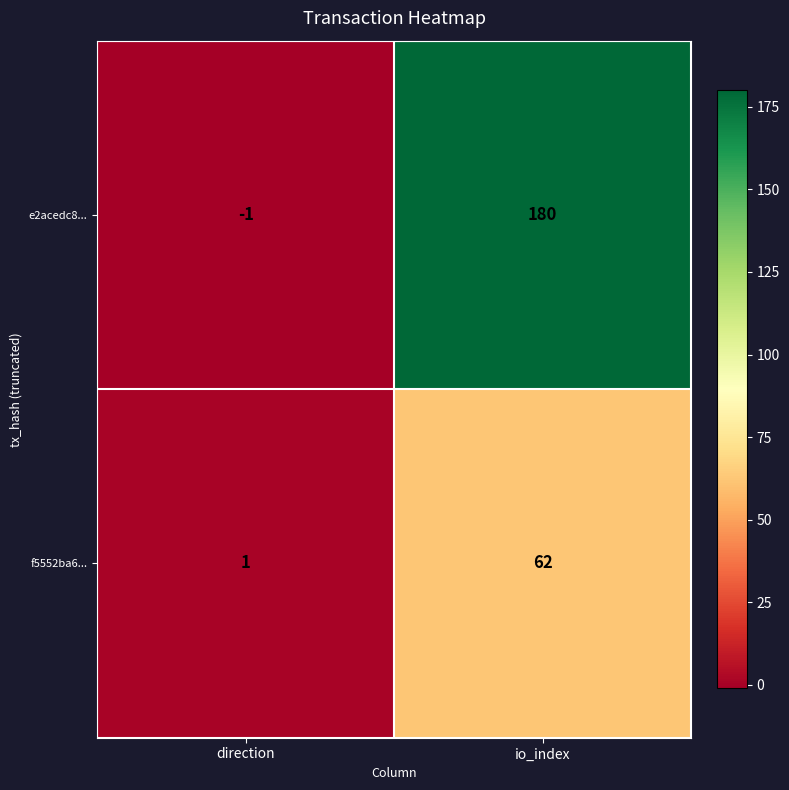

How many data points in f5552ba6... are less than 62?

1